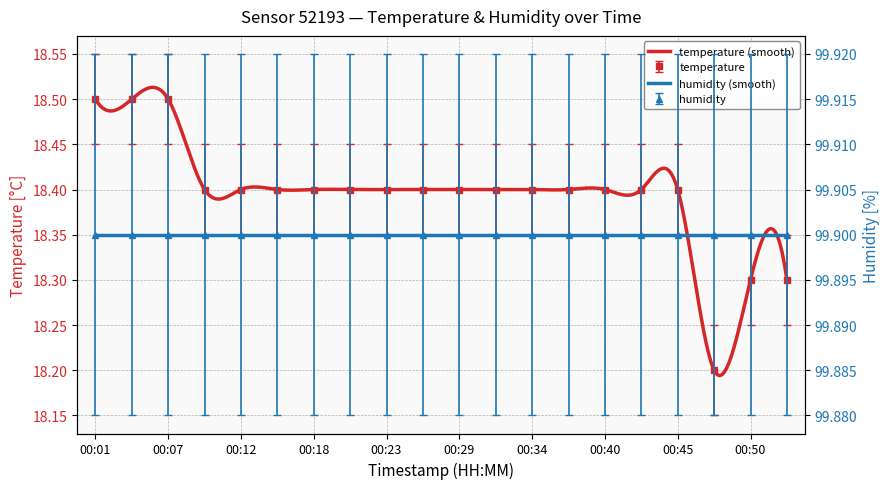

How many interior local valleys (lower than both neighbors) does the data have?

1